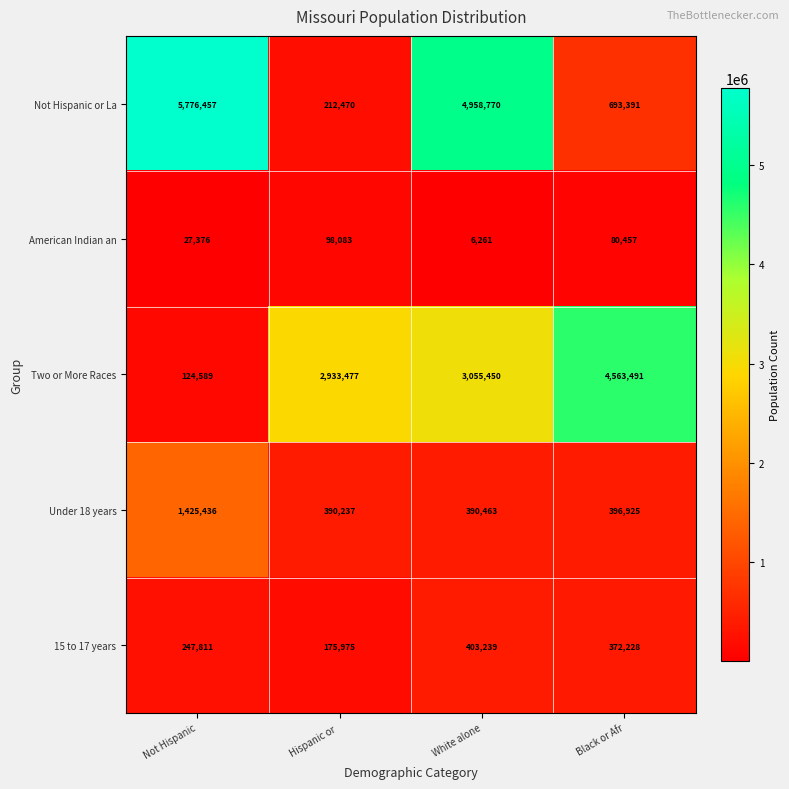

Reading left to right, extract all data points from this chart.

Not Hispanic or La: Not Hispanic=5776457	Hispanic or =212470	White alone=4958770	Black or Afr=693391
American Indian an: Not Hispanic=27376	Hispanic or =98083	White alone=6261	Black or Afr=80457
Two or More Races: Not Hispanic=124589	Hispanic or =2933477	White alone=3055450	Black or Afr=4563491
Under 18 years: Not Hispanic=1425436	Hispanic or =390237	White alone=390463	Black or Afr=396925
15 to 17 years: Not Hispanic=247811	Hispanic or =175975	White alone=403239	Black or Afr=372228